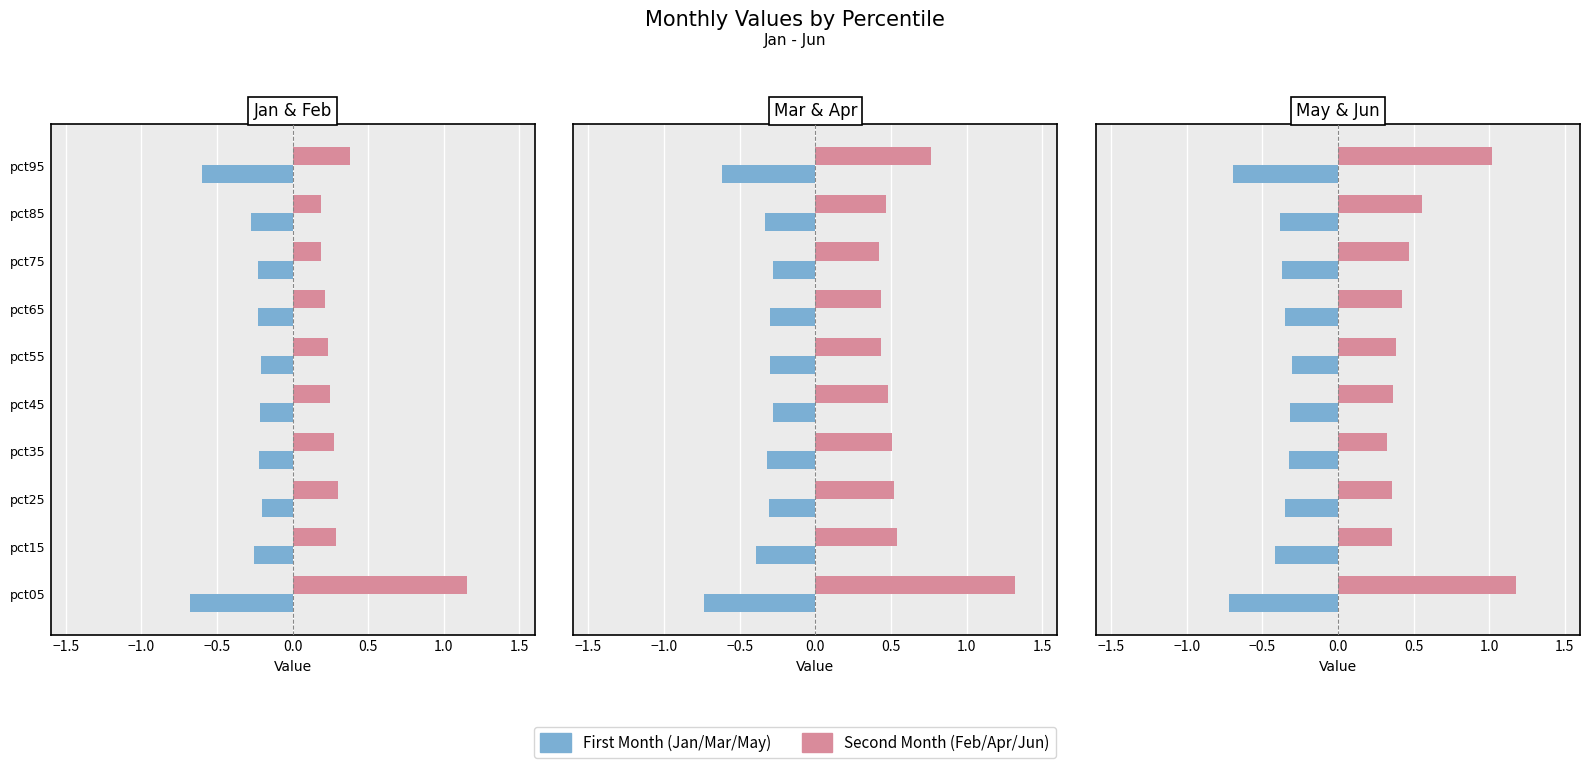

What is the sum of all Mar values?

-3.8